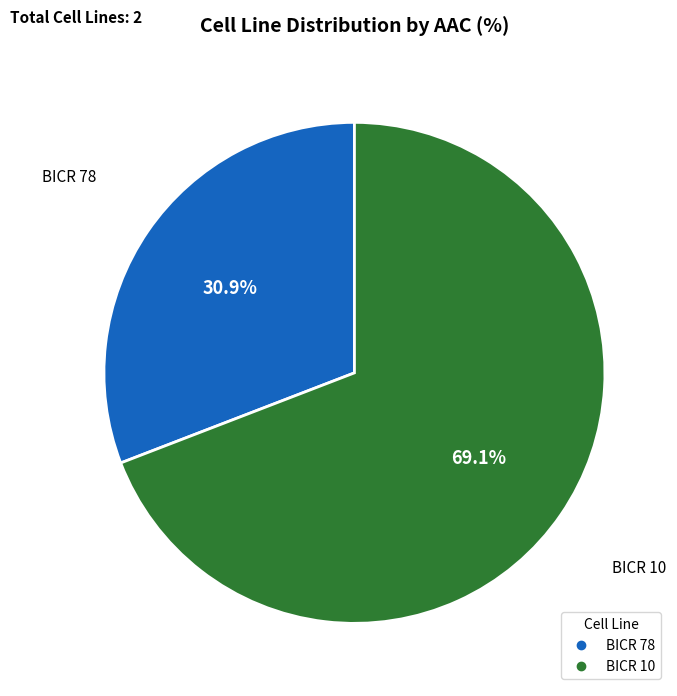

What is the total percentage of BICR 10 and BICR 78?

100.0%